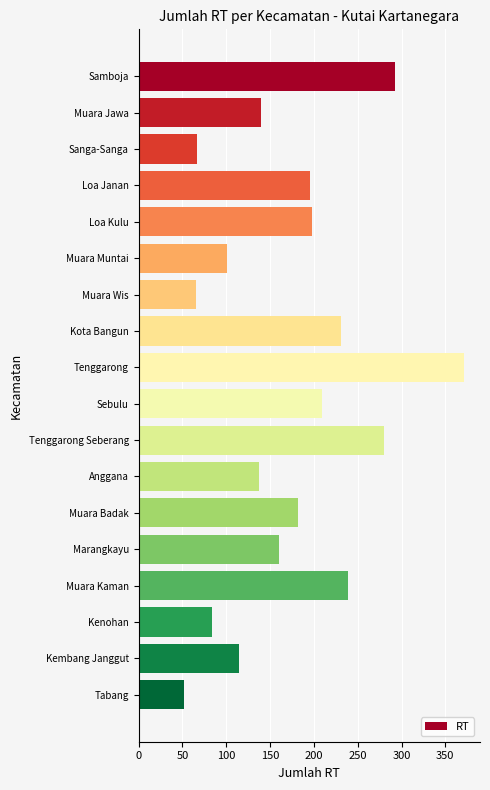

Is it true that the value at Tenggarong is 137?

False